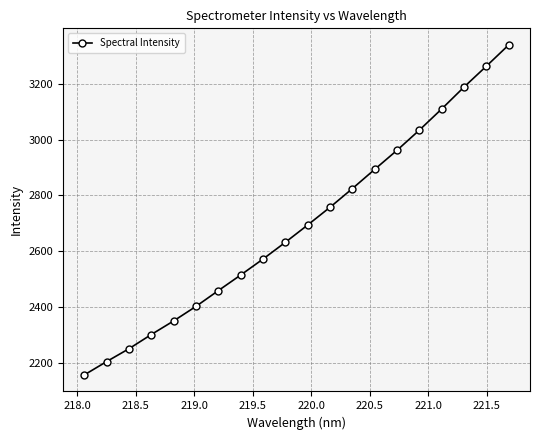

What is the greatest value displayed?

3339.0